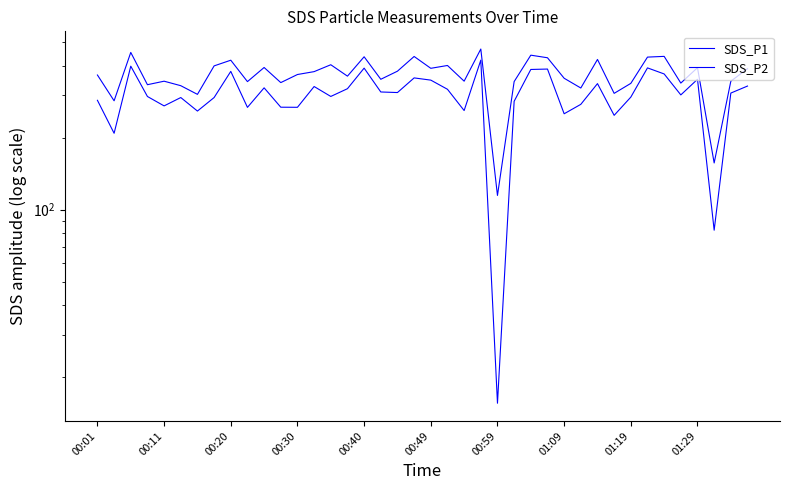

At which label does SDS_P1 first exceed 367?

00:20